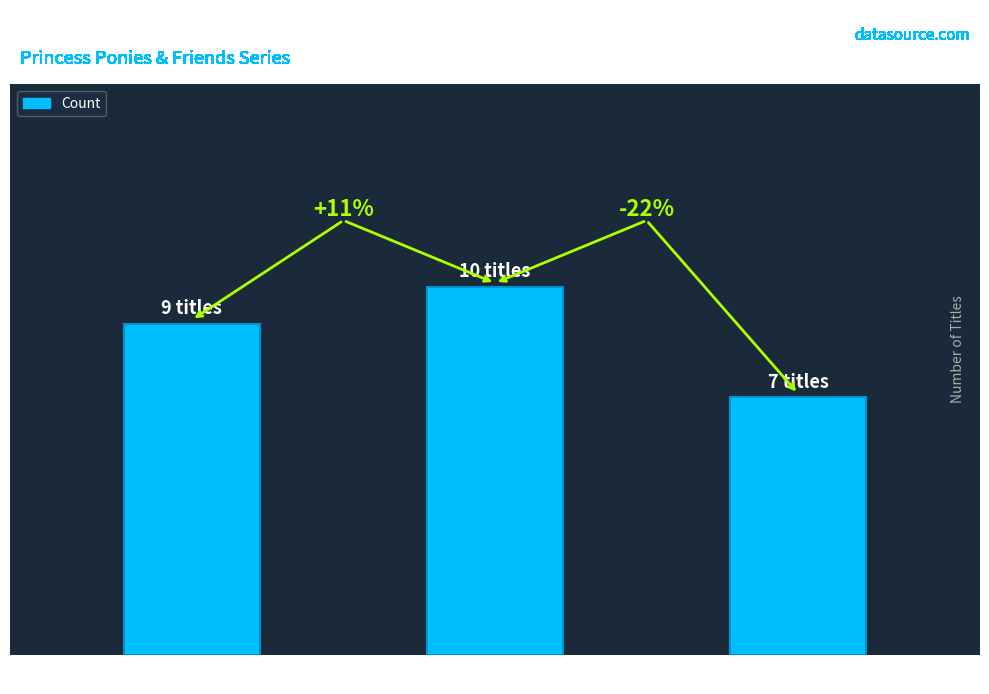

The value at eBook is 9. True or false?

True